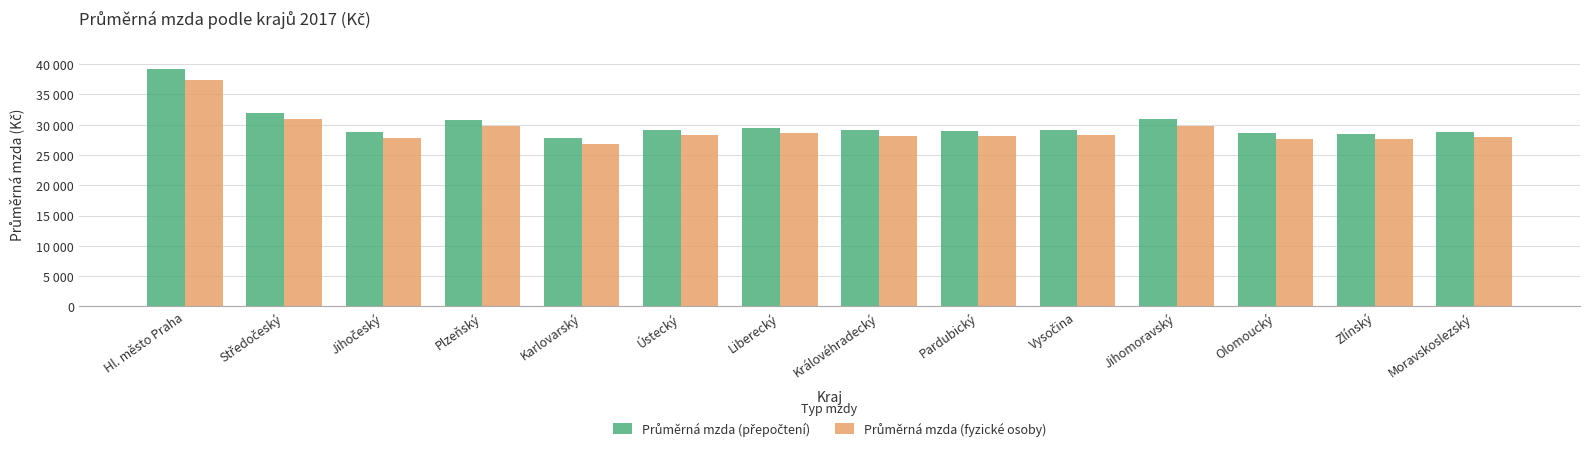

What is the difference between the second highest and minimum values in the Průměrná mzda (fyzické osoby) series?

4076